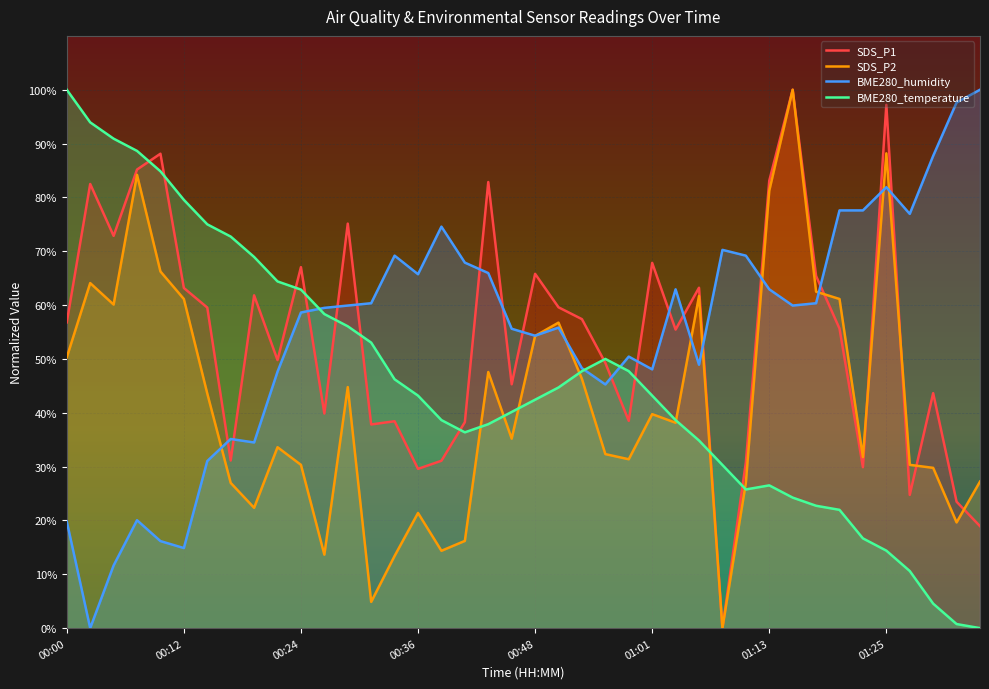

After their last crossing, which series has the higher values: SDS_P2 or BME280_humidity?

BME280_humidity